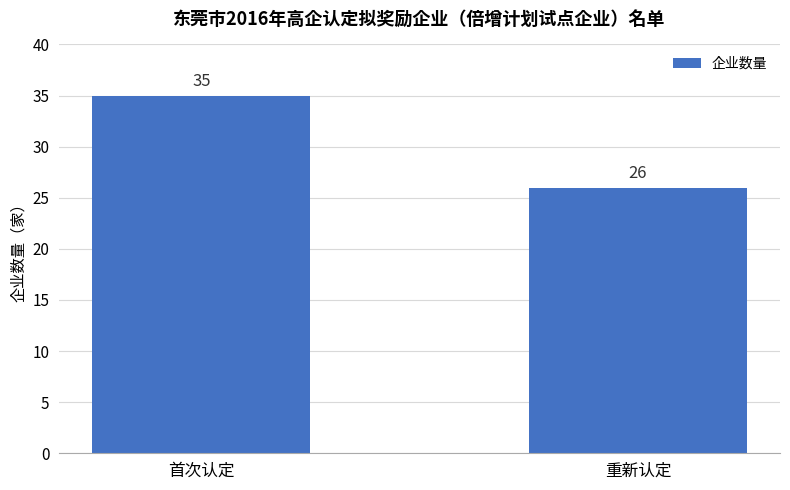

How many values are between 26 and 35?

2